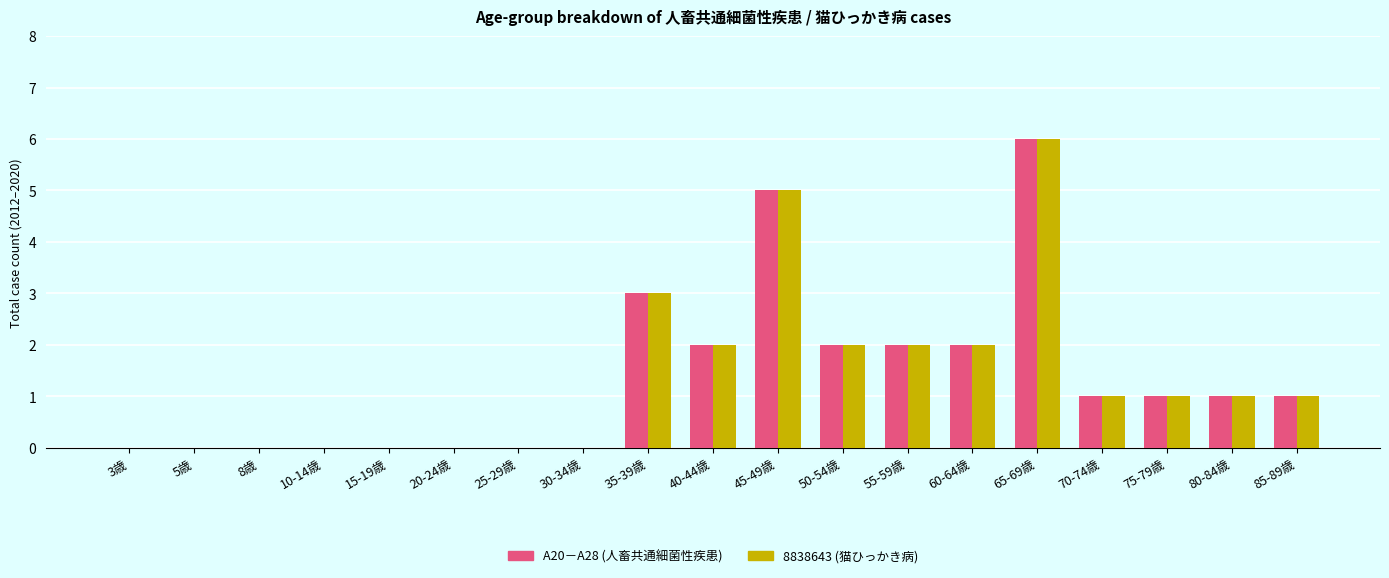

At which label does 8838643 (猫ひっかき病) reach its peak?

65-69歳